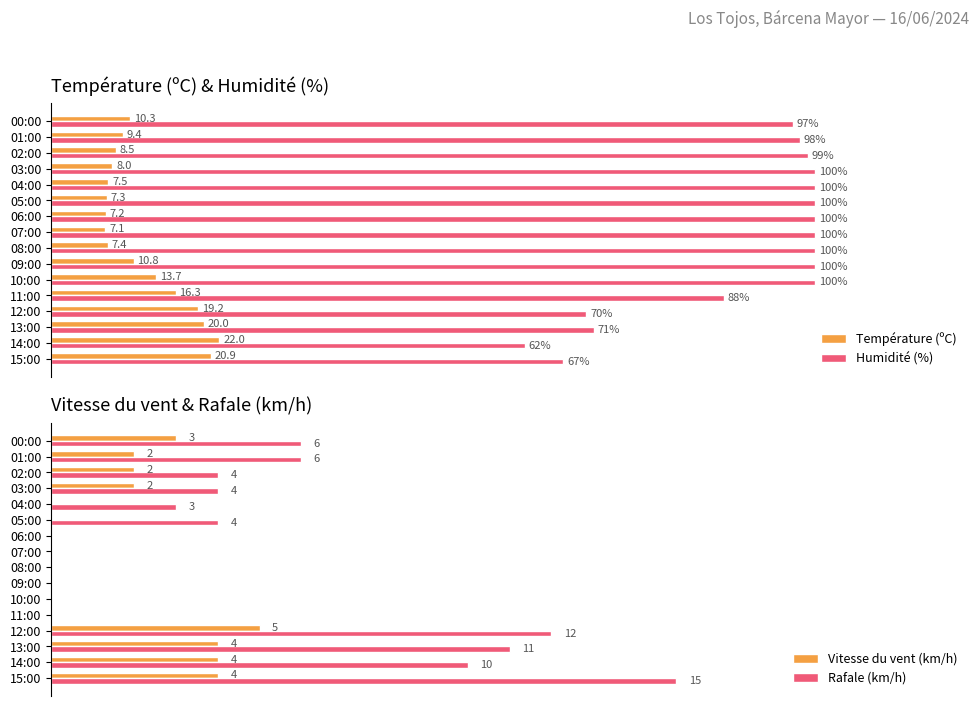

Rank the categories by Température (ºC) value from lowest to highest.

07:00, 06:00, 05:00, 08:00, 04:00, 03:00, 02:00, 01:00, 00:00, 09:00, 10:00, 11:00, 12:00, 13:00, 15:00, 14:00